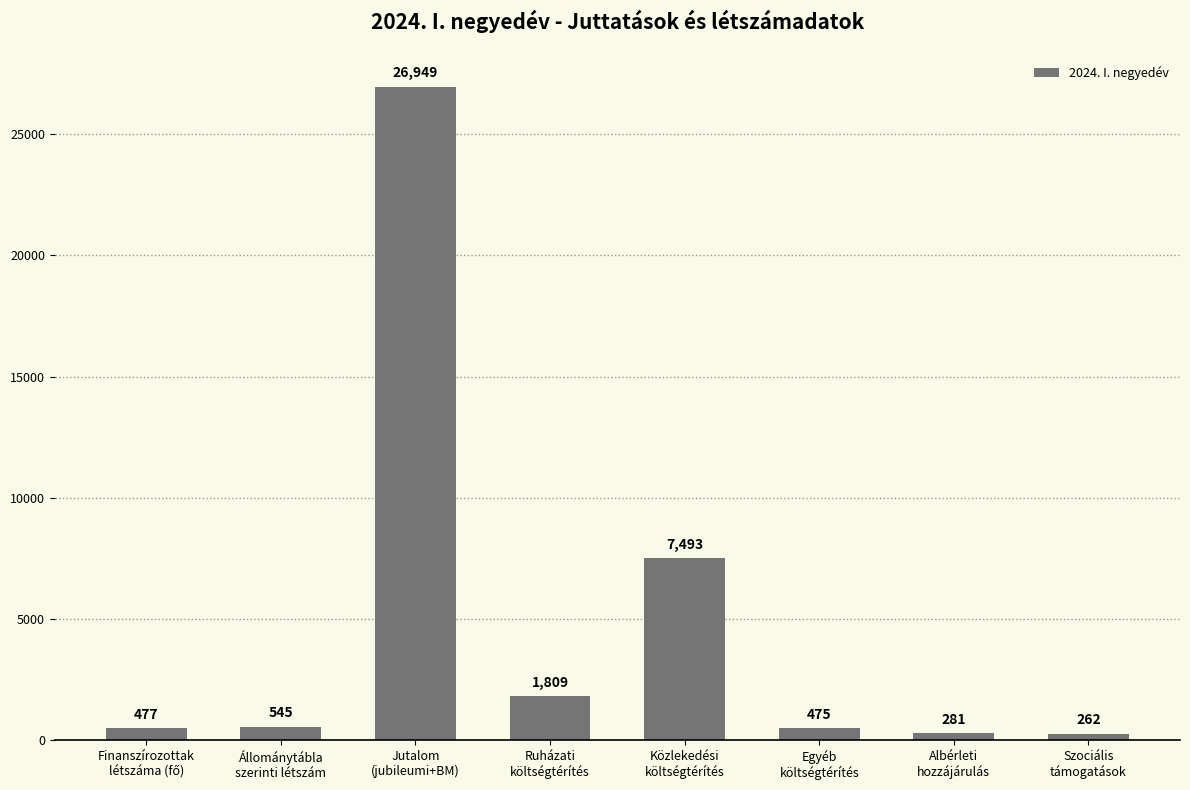

What is the minimum value shown in the chart?

262